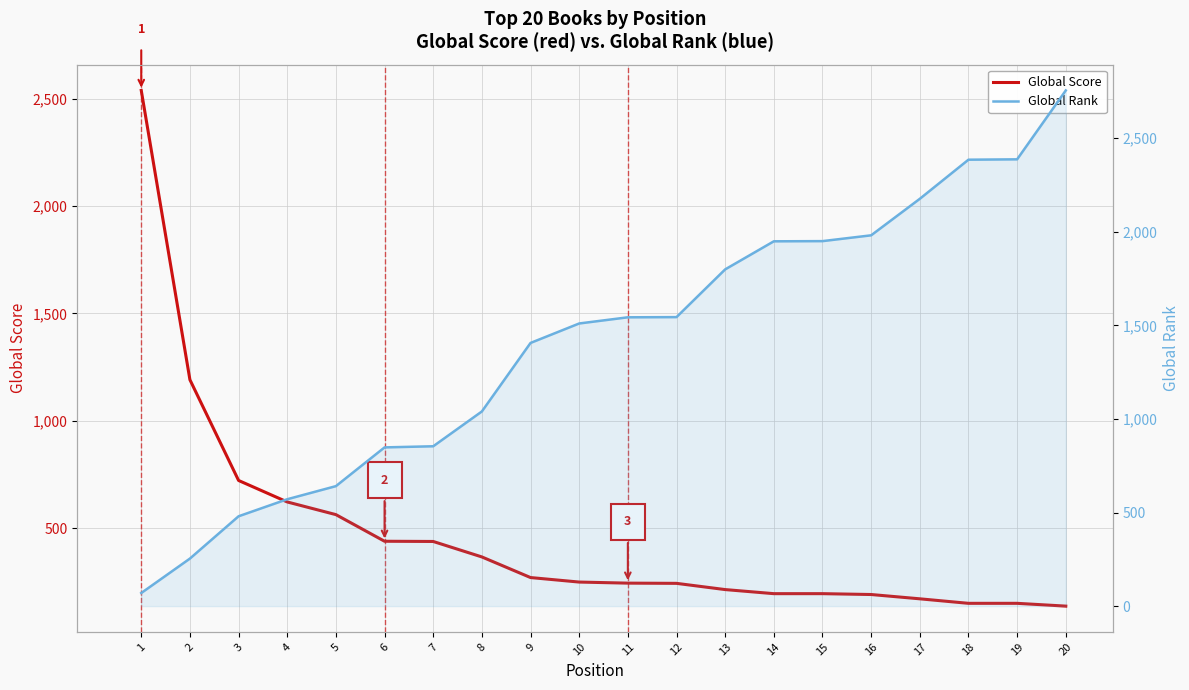

What is the difference between the Global Rank values at 3 and 14?

1469